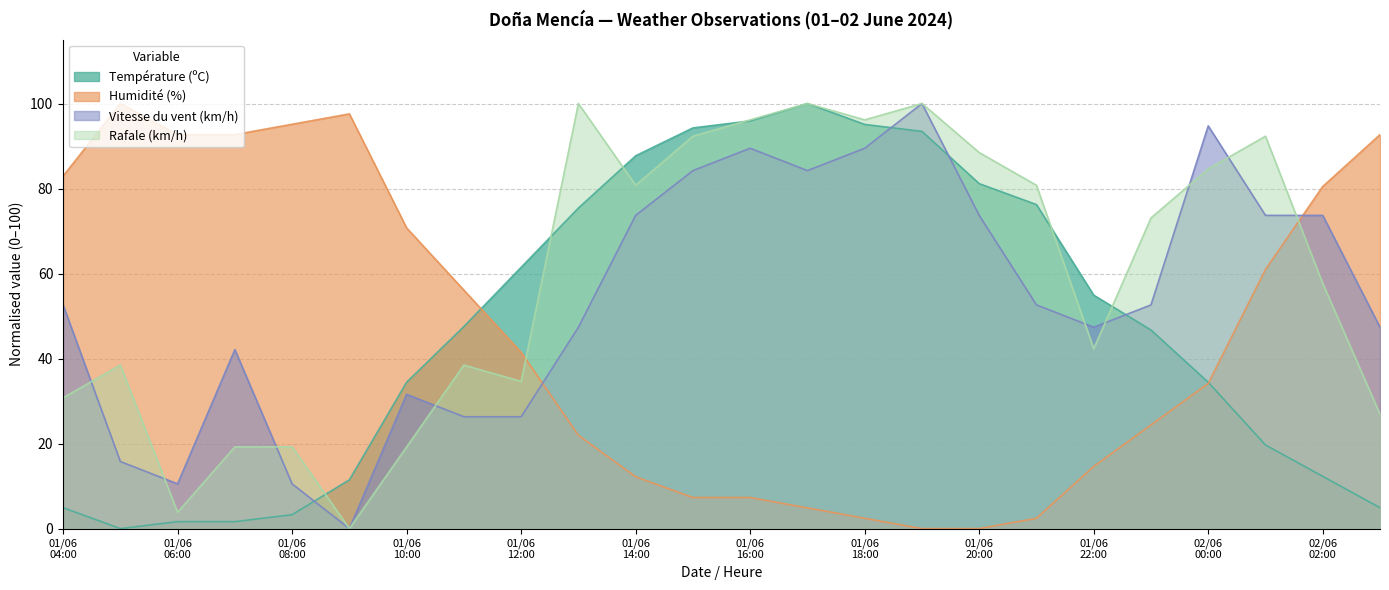

Does the chart display data point markers on the line(s)?

No